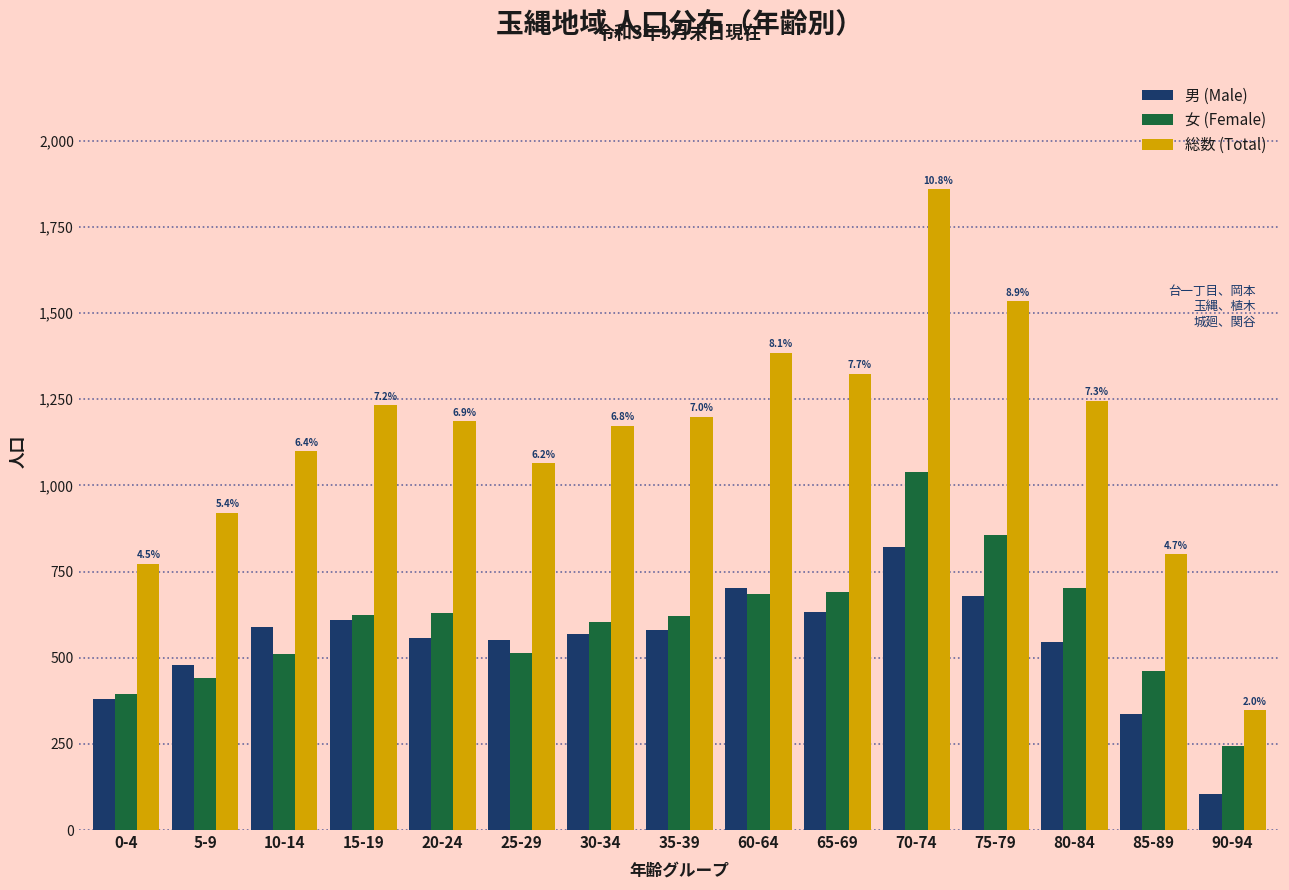

What is the difference between the 男 (Male) values at 75-79 and 15-19?

69